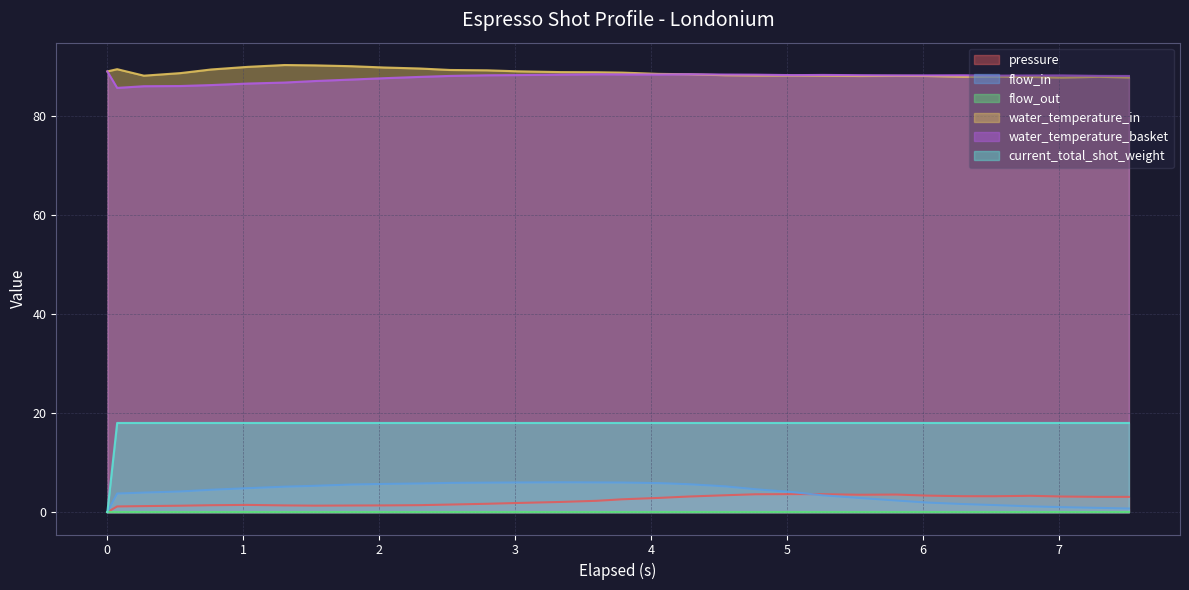

True or false: pressure and water_temperature_basket intersect in this chart.

False